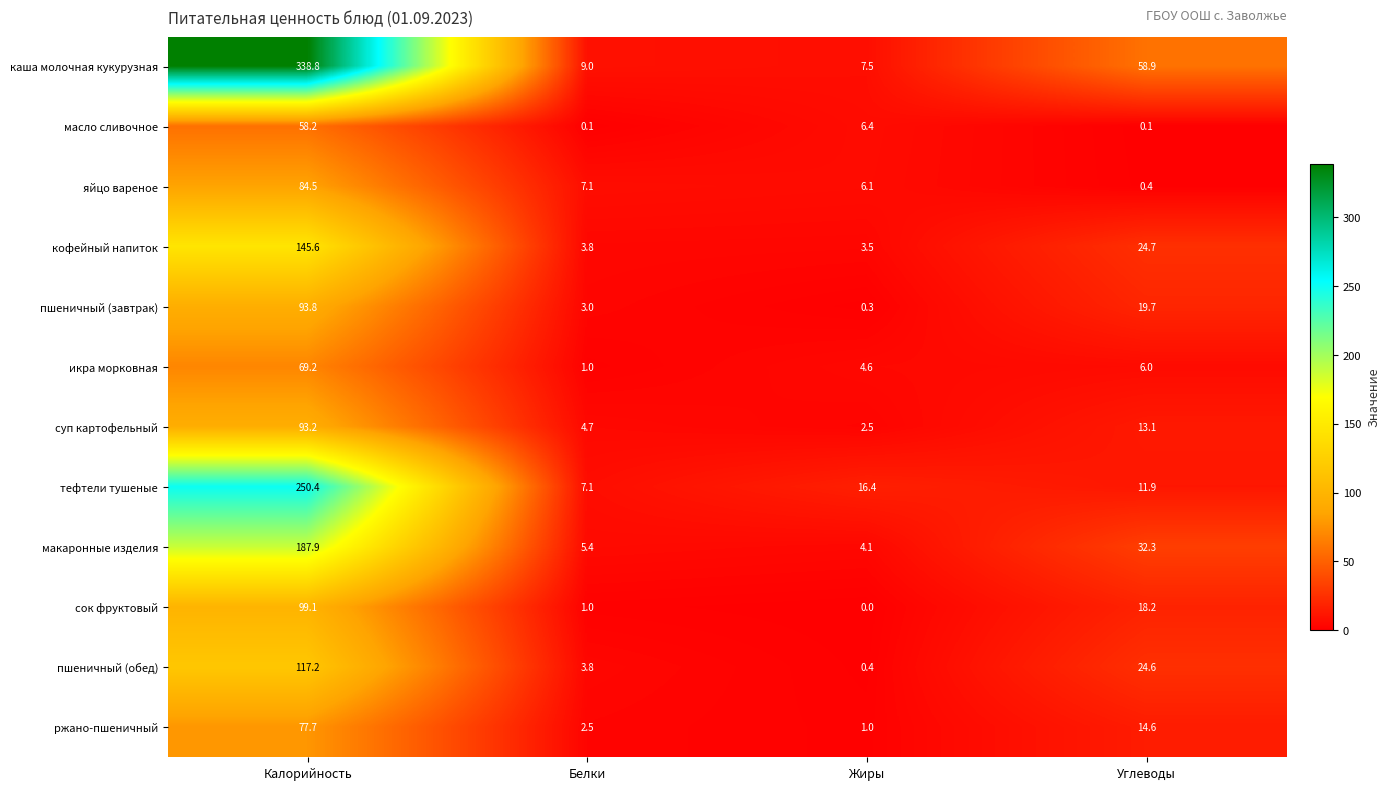

Rank the categories by тефтели тушеные value from lowest to highest.

Белки, Углеводы, Жиры, Калорийность